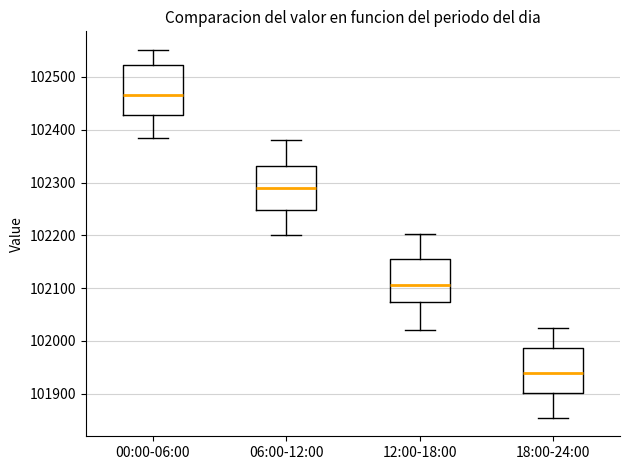

Where does the upper whisker of the box for 06:00-12:00 end on the y-axis? The values are not printed on the chart, so give them approximately, as read against the axis.

102380